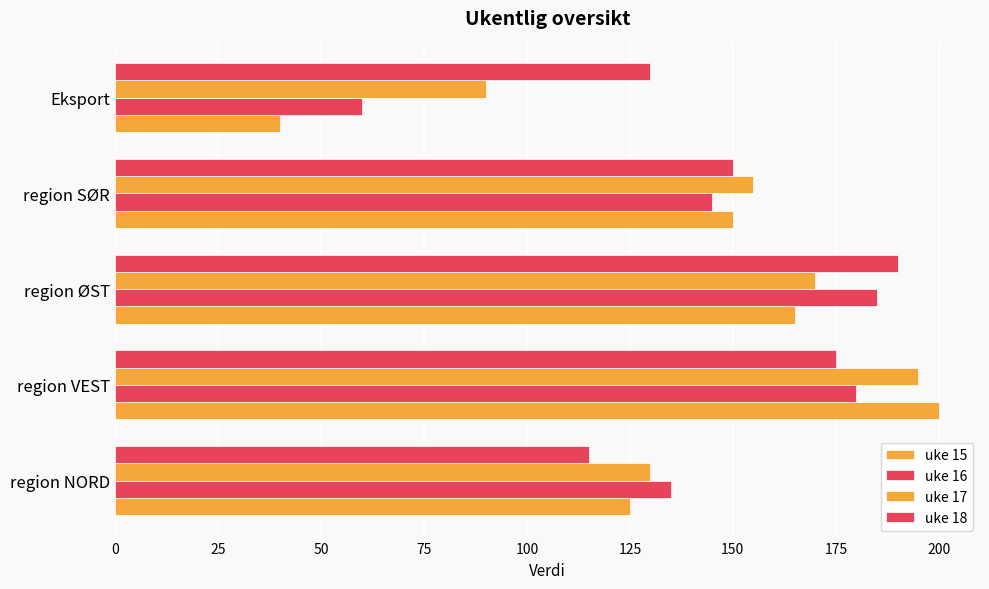

What is the lowest value of the uke 15 series?

40